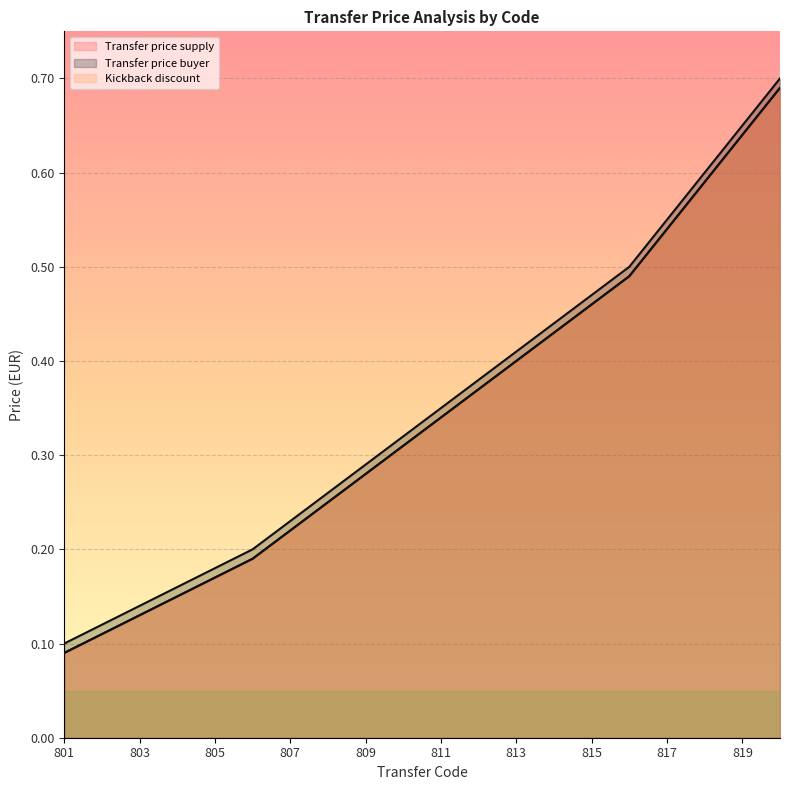

What is the lowest value of the Transfer price buyer series?

0.1